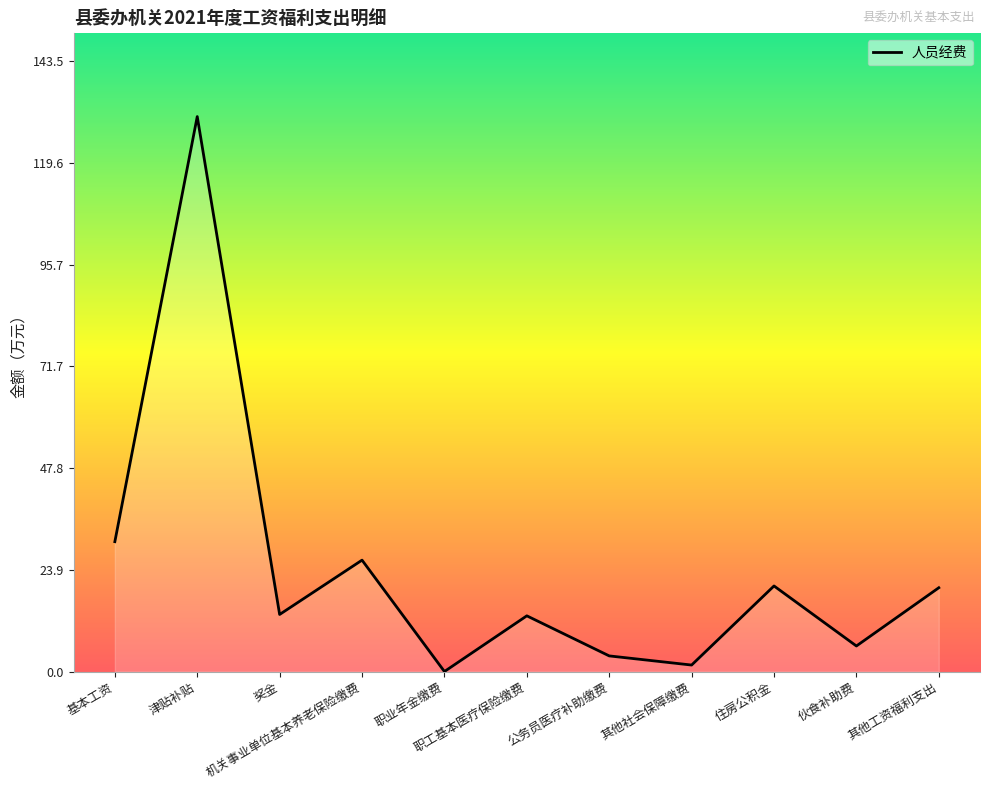

How many interior local valleys (lower than both neighbors) does the data have?

4